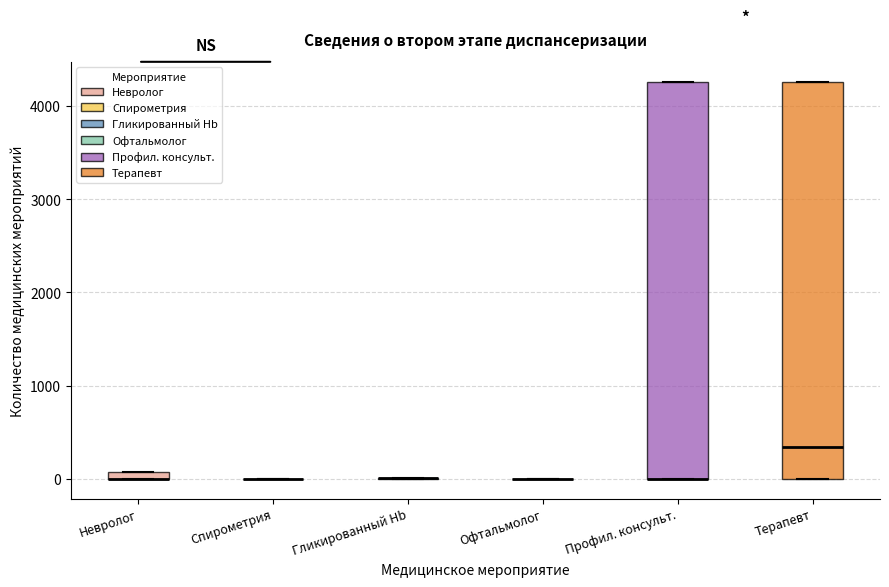

Where is the upper edge of the box for Профил. консульт. on the y-axis? The values are not printed on the chart, so give them approximately, as read against the axis.

4300